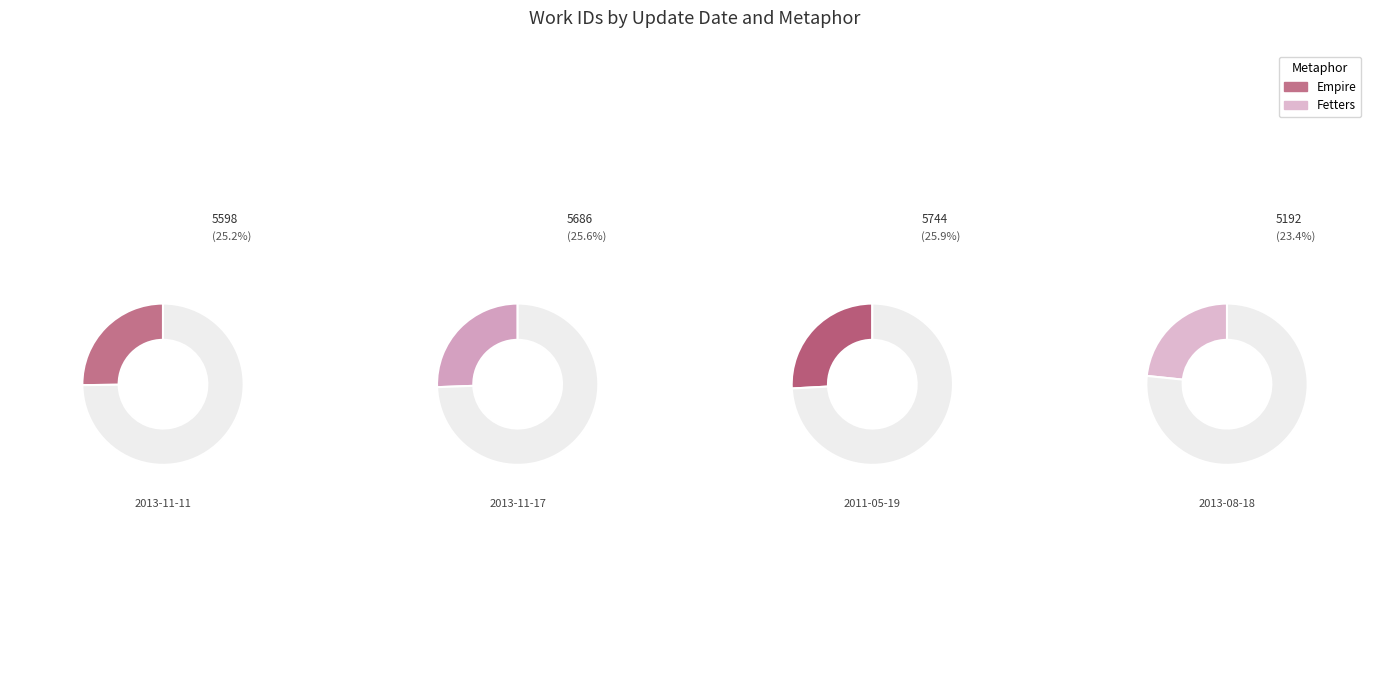

Rank the categories by value from highest to lowest.

2011-05-19, 2013-11-17, 2013-11-11, 2013-08-18